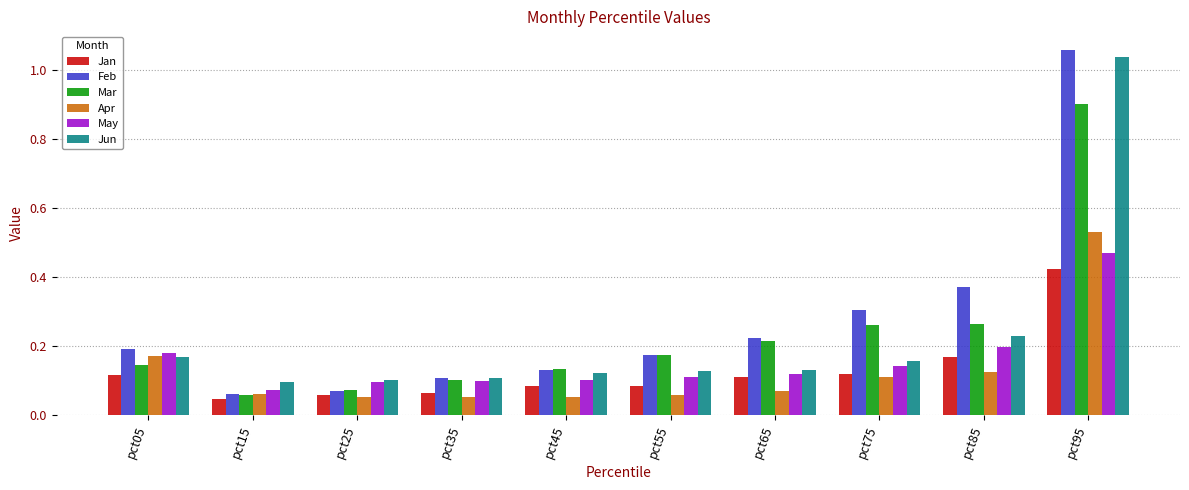

At how many categories does at least one series exceed 0?

10